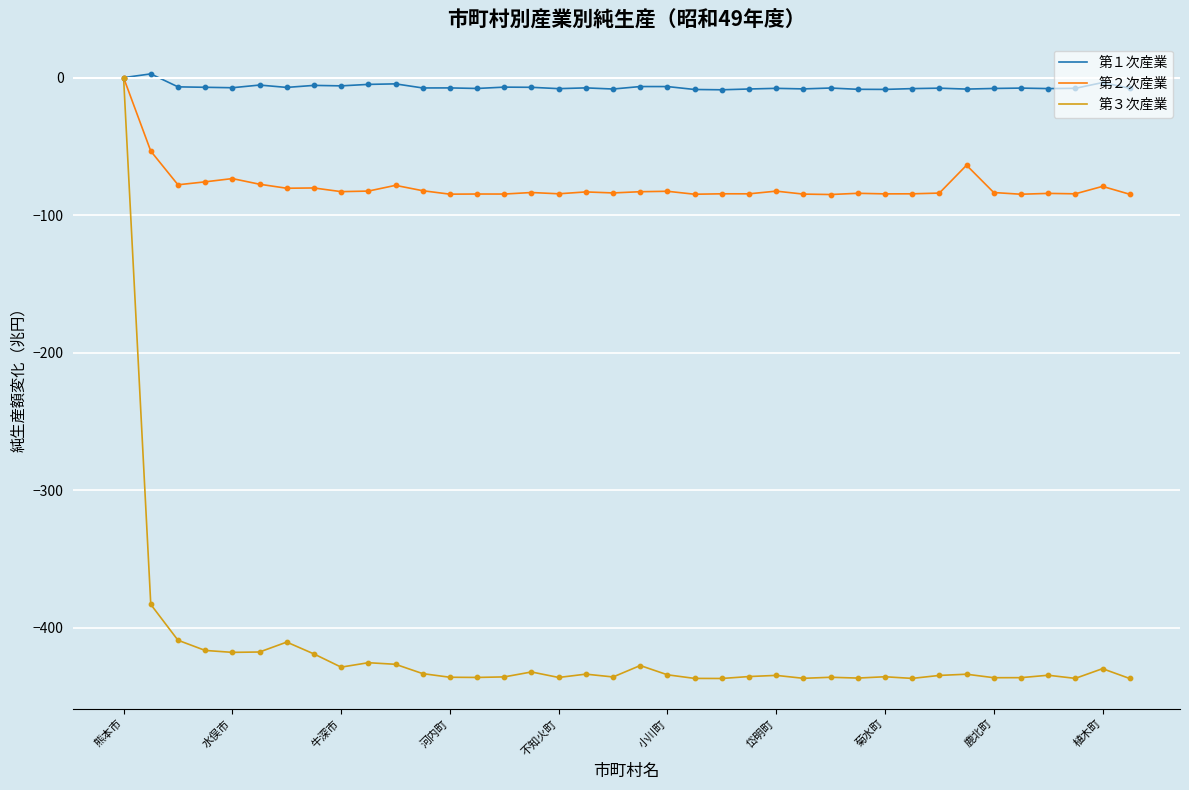

Which series has the widest spread of values?

第３次産業